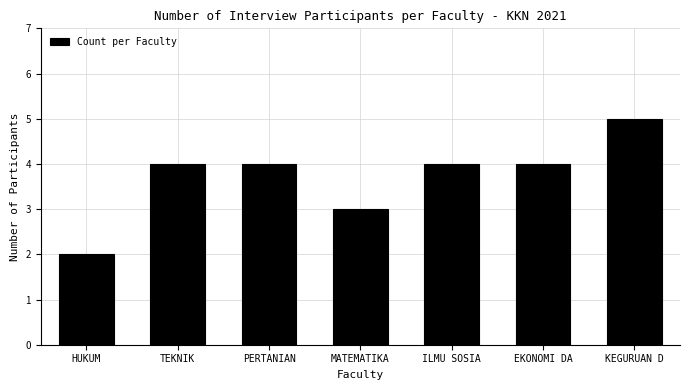

Reading left to right, list all the values displayed in this chart.

2	4	4	3	4	4	5